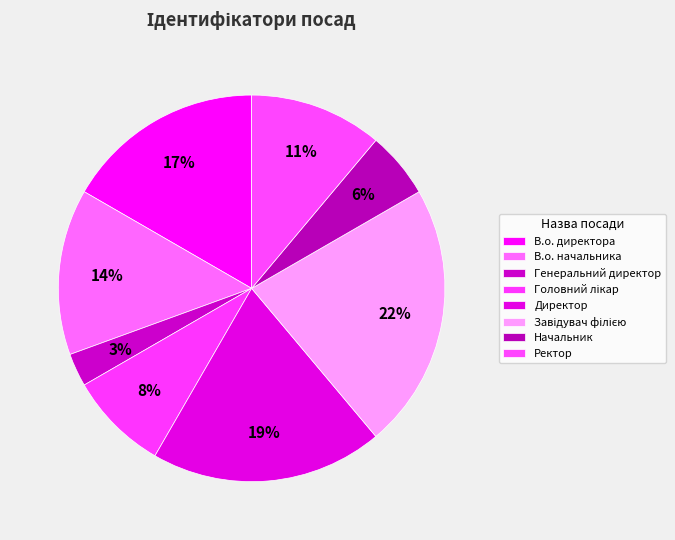

True or false: Ректор accounts for 11% of the total.

True